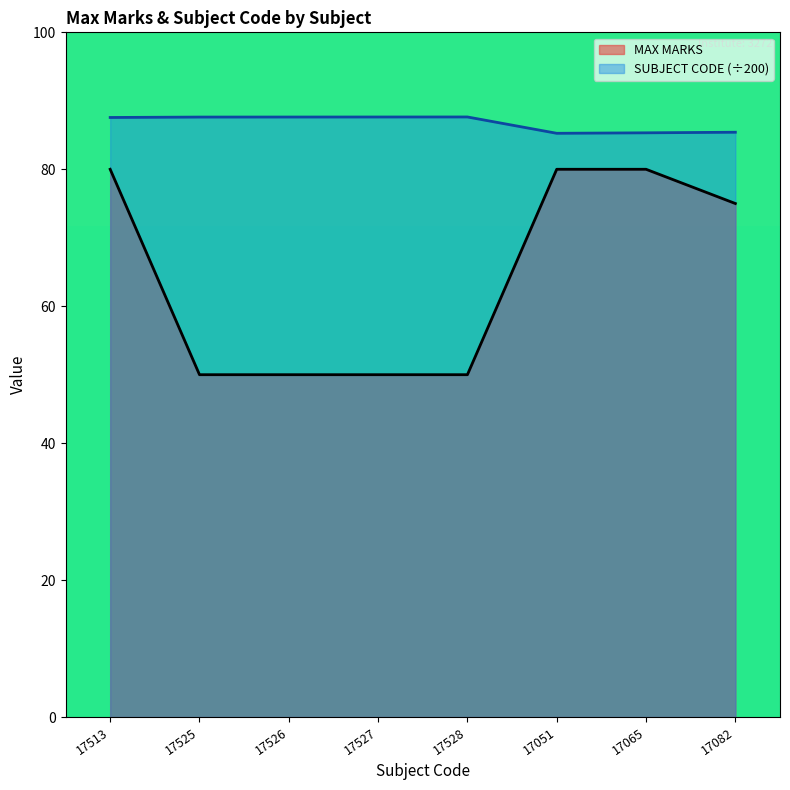

What is the value of the SUBJECT CODE point at the 2nd from the left?

87.6